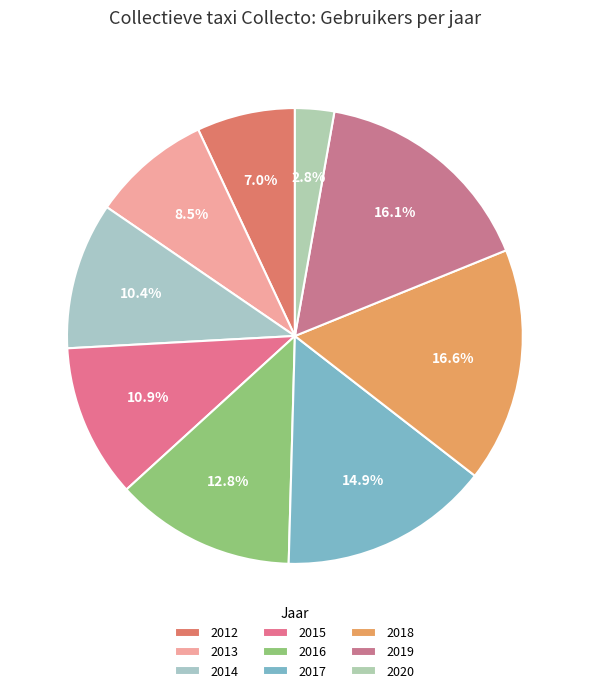

What is the largest slice in the pie chart?

2018